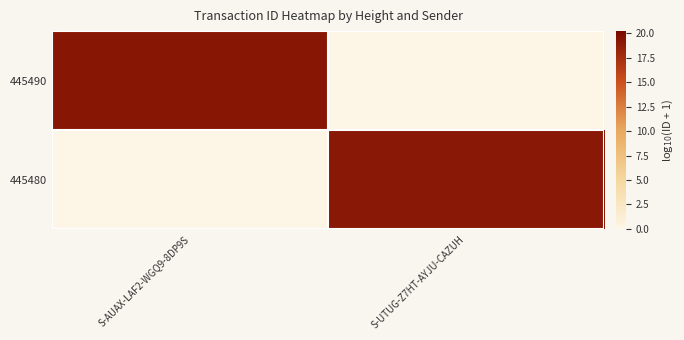

Between S-AUAX-LAF2-WGQ9-8DP9S and S-UTUG-Z7HT-AYJU-CAZUH, which is larger?

S-AUAX-LAF2-WGQ9-8DP9S